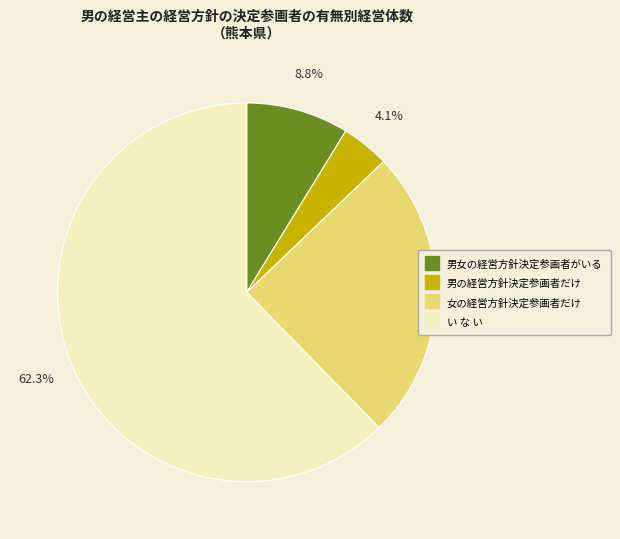

Which slice is the largest?

い な い